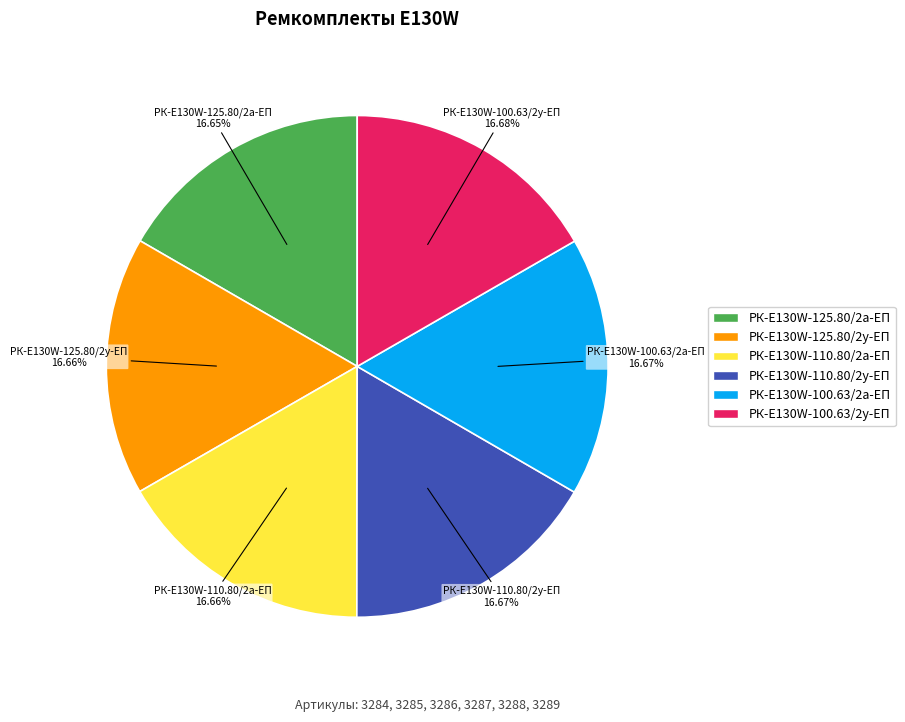

To the nearest percent, what is the average slice percentage?

17%